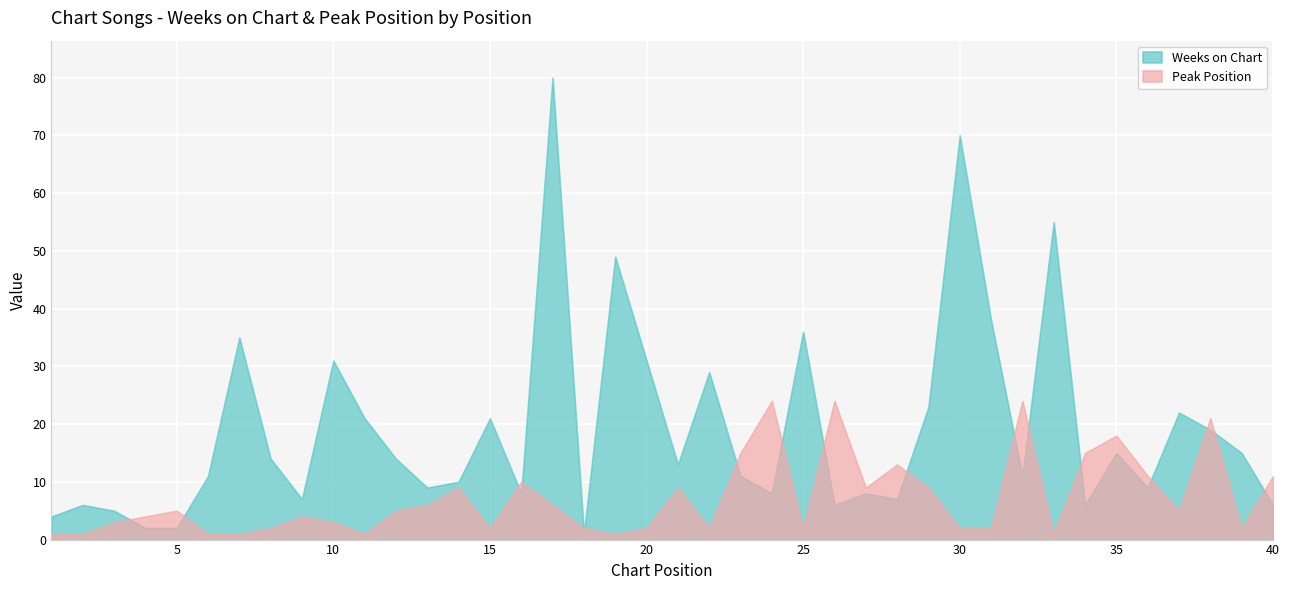

What is the sum of the Weeks on Chart values at 39 and 29?

38